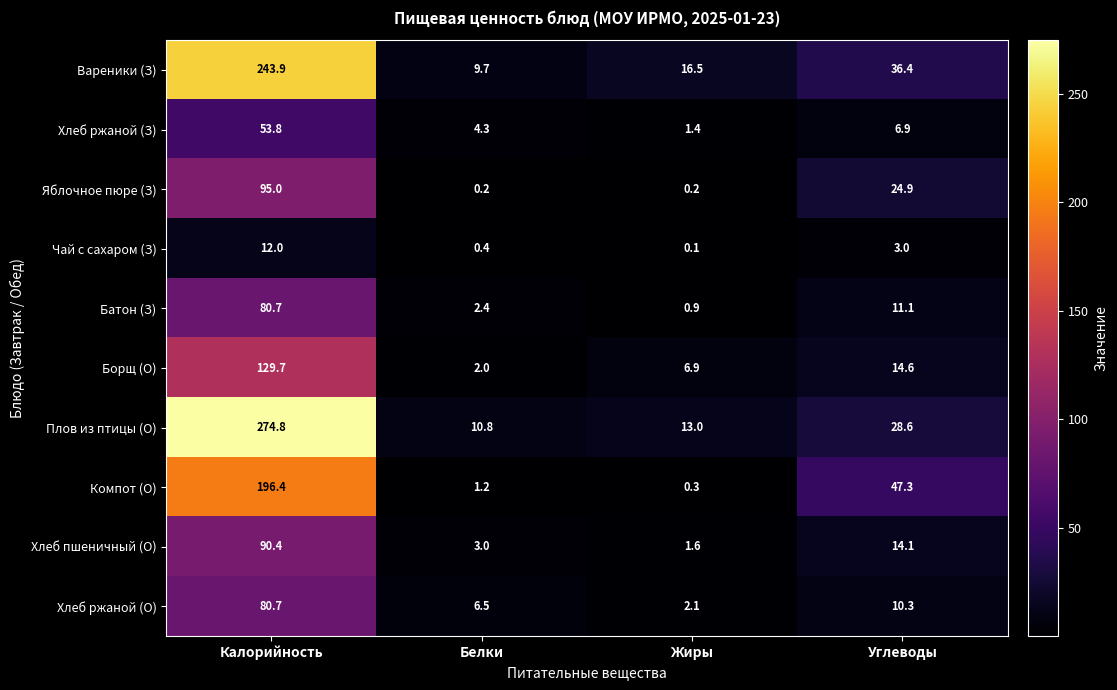

What is the difference between the Хлеб ржаной (О) values at Углеводы and Белки?

3.8